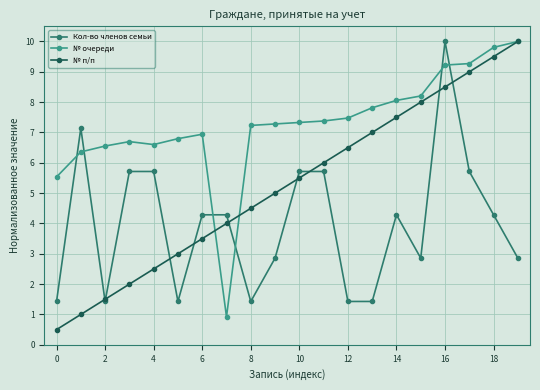

True or false: № п/п has more than 0 interior local peaks.

False